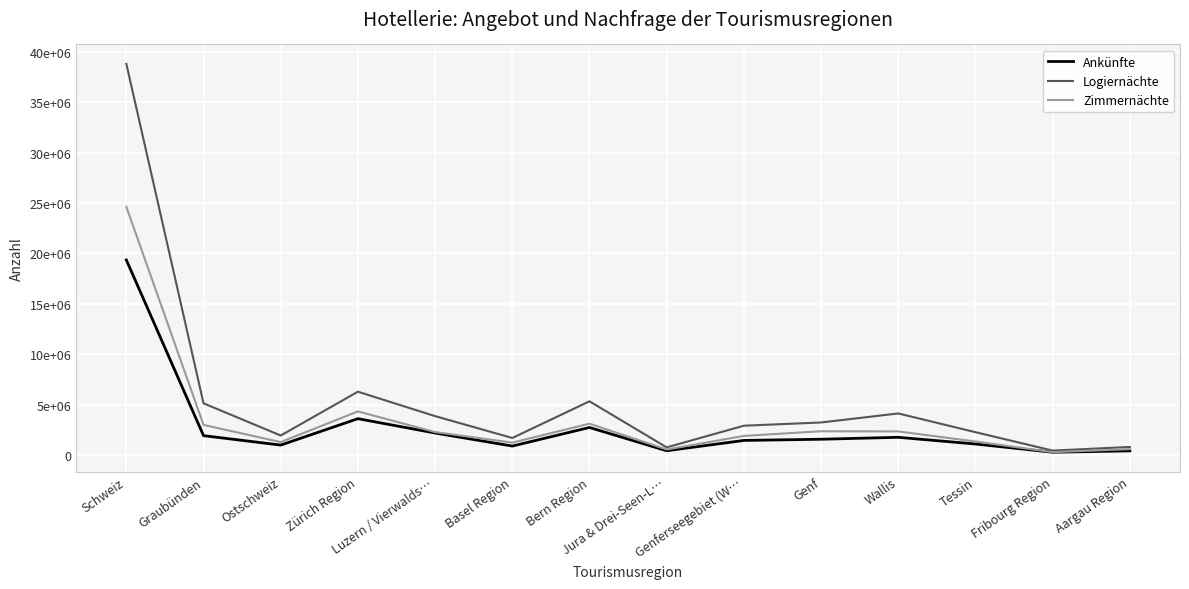

What are all the series names shown in the legend?

Ankünfte, Logiernächte, Zimmernächte